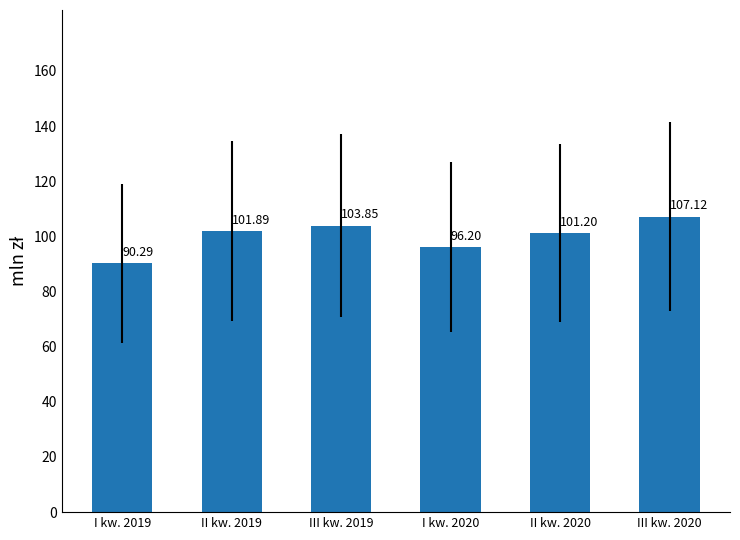

What position from the left is I kw. 2020?

4